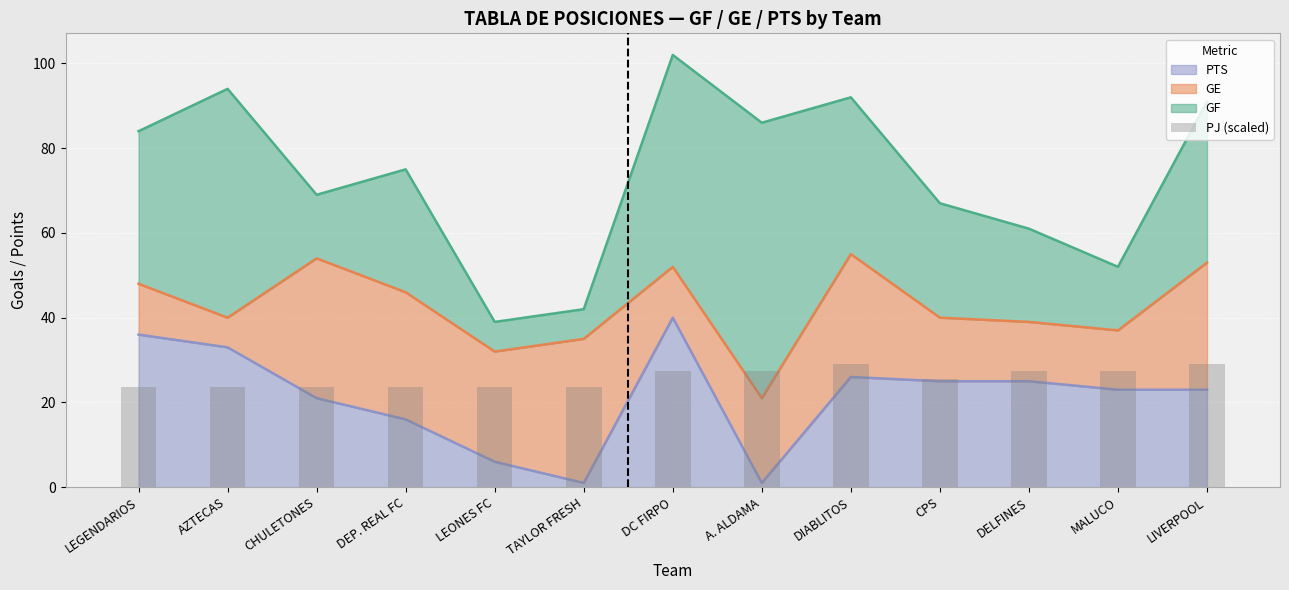

Which category has the highest value in the PTS series?

DC FIRPO